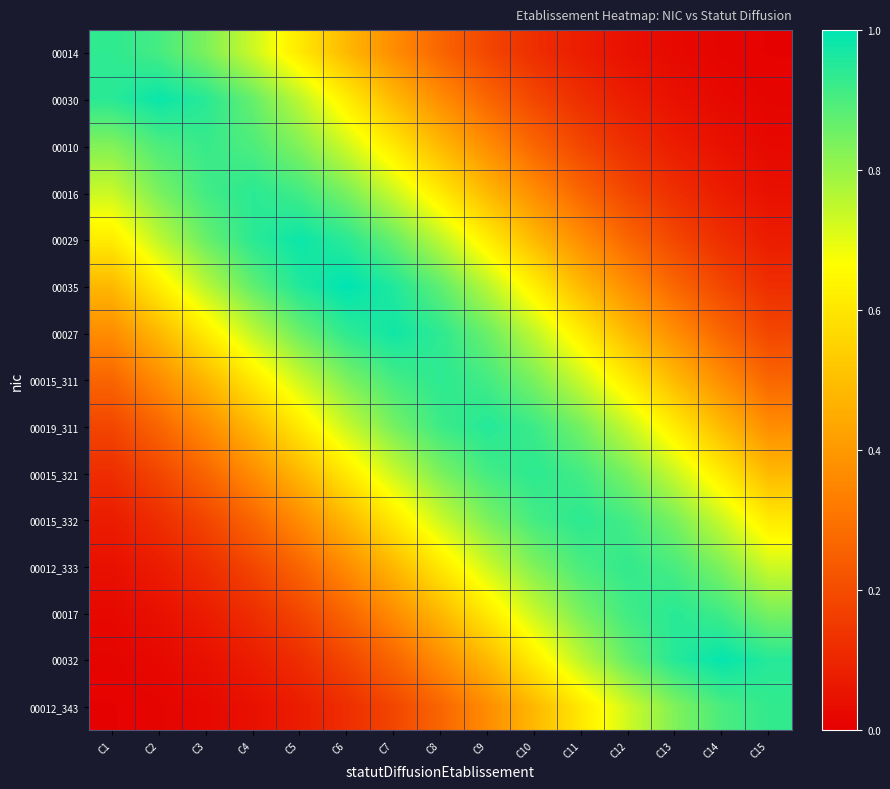

How many series are shown in this chart?

15